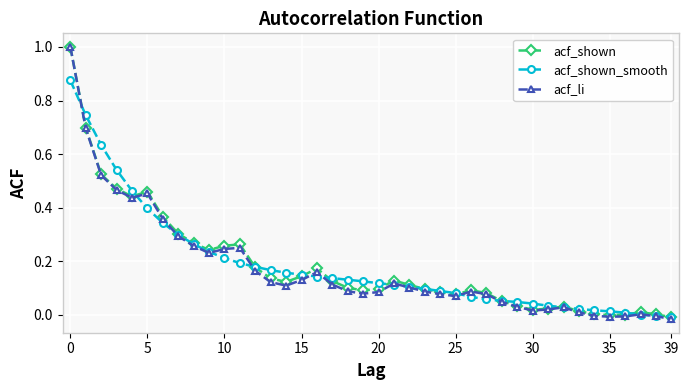

What is the greatest value displayed?

1.0